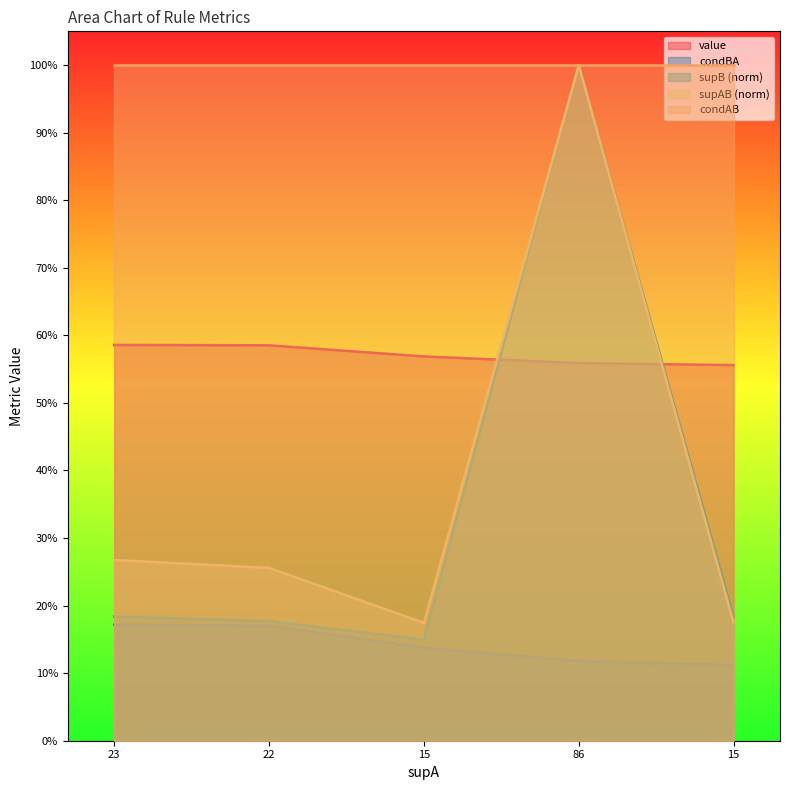

Read the supAB value at 22.

0.3